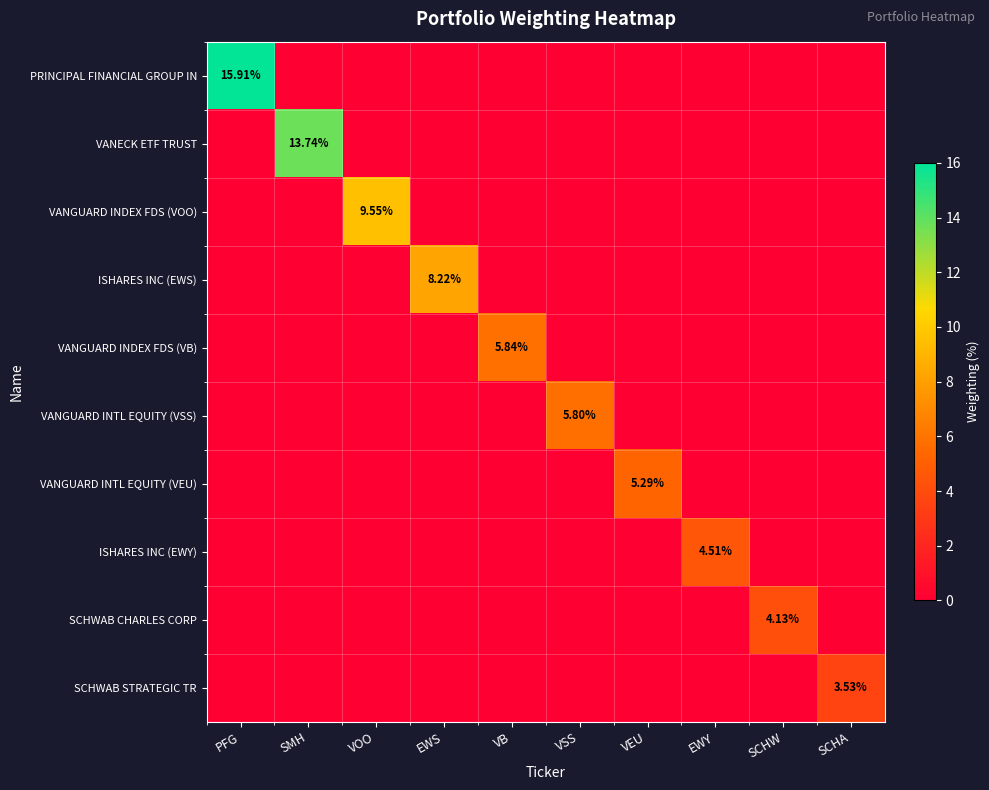

At which category is the sum across all series the highest?

PFG